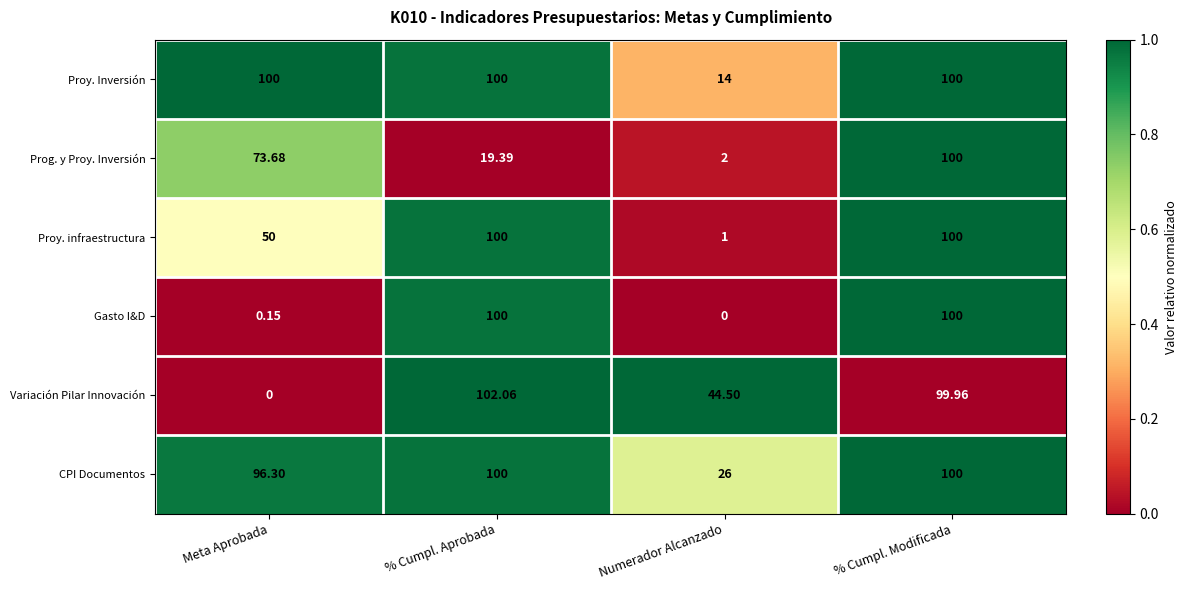

Where is Gasto I&D nearest to the value 50?

Meta Aprobada